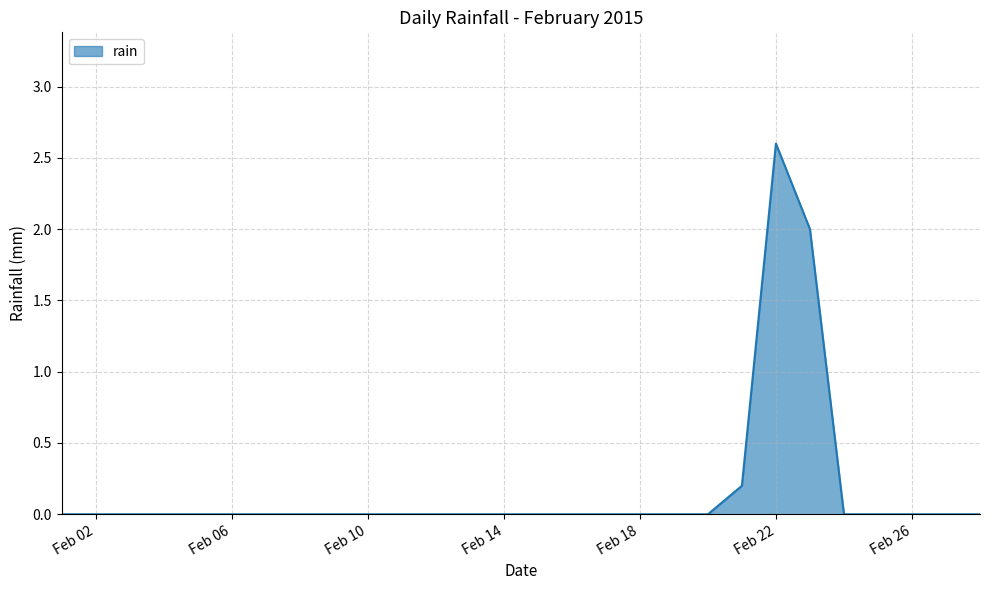

What is the maximum value shown in the chart?

2.6